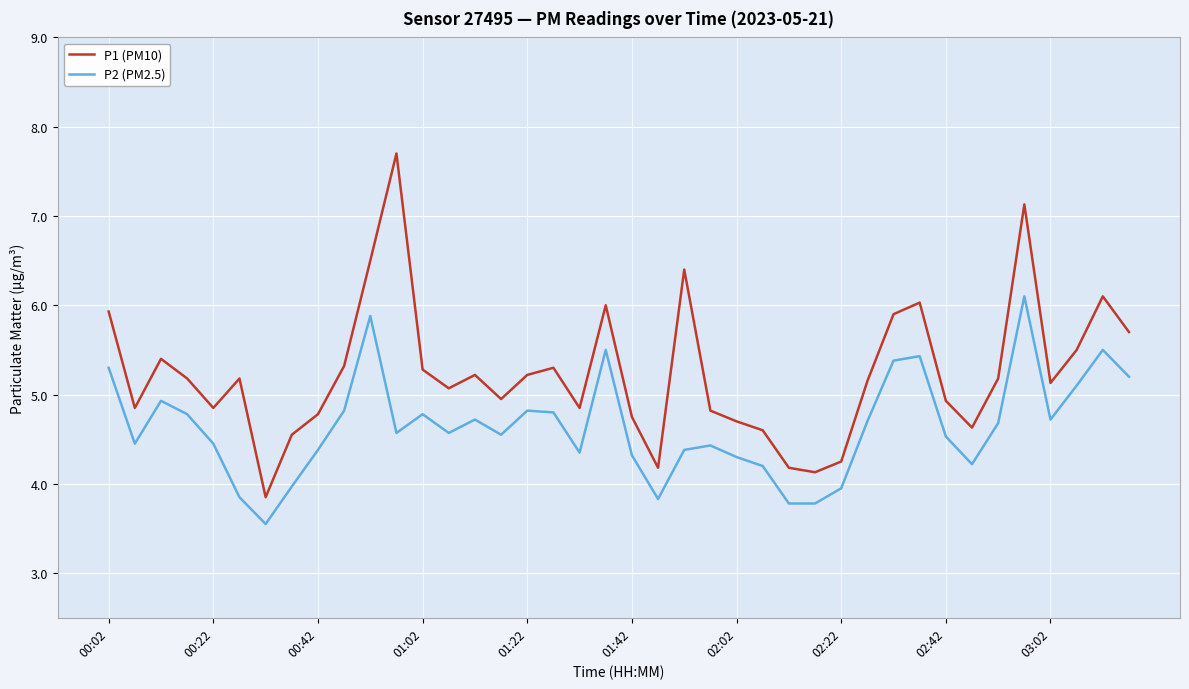

Rank the series by their maximum value, from lowest to highest.

P2 (PM2.5), P1 (PM10)